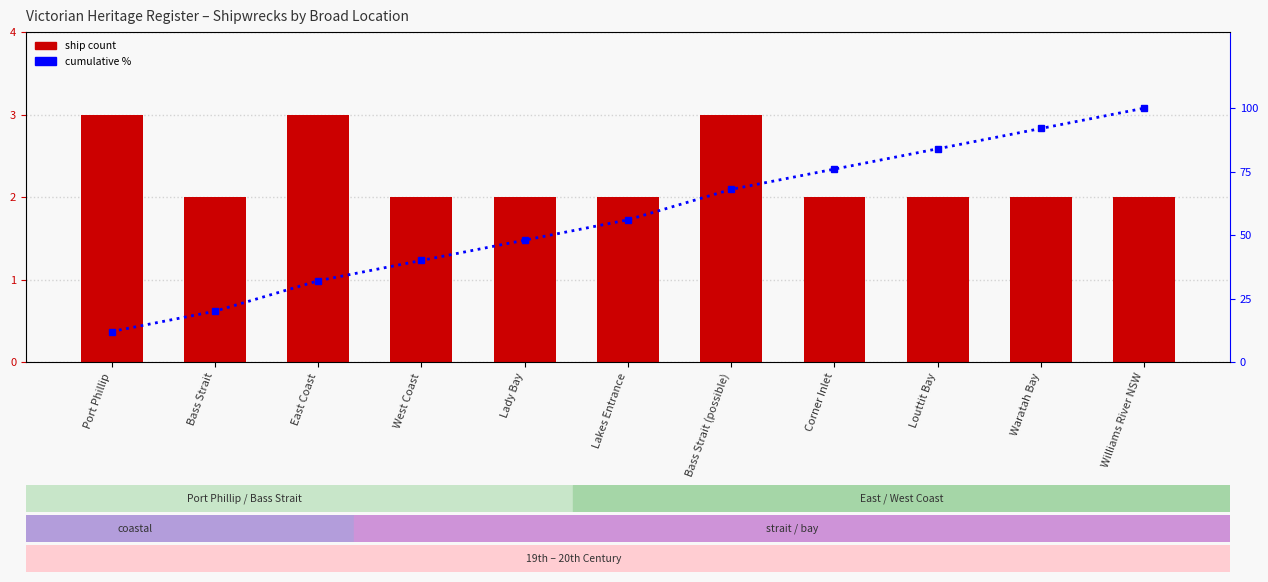

The cumulative % series shows 143.1 at Williams River NSW. True or false?

False